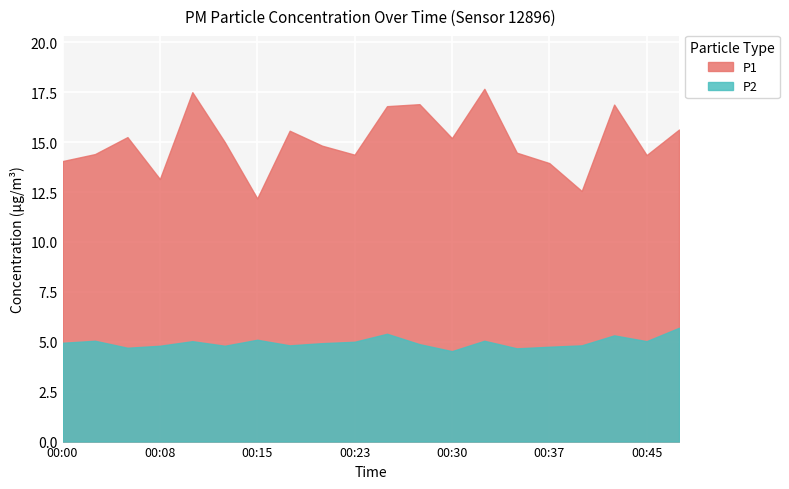

How many lines are shown in the chart?

2